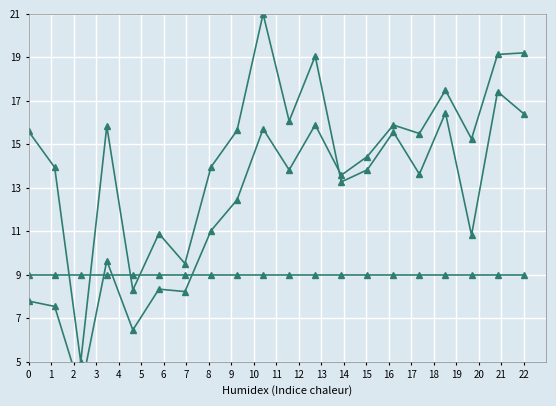

What is the approximate value of minute at 8?

12.5